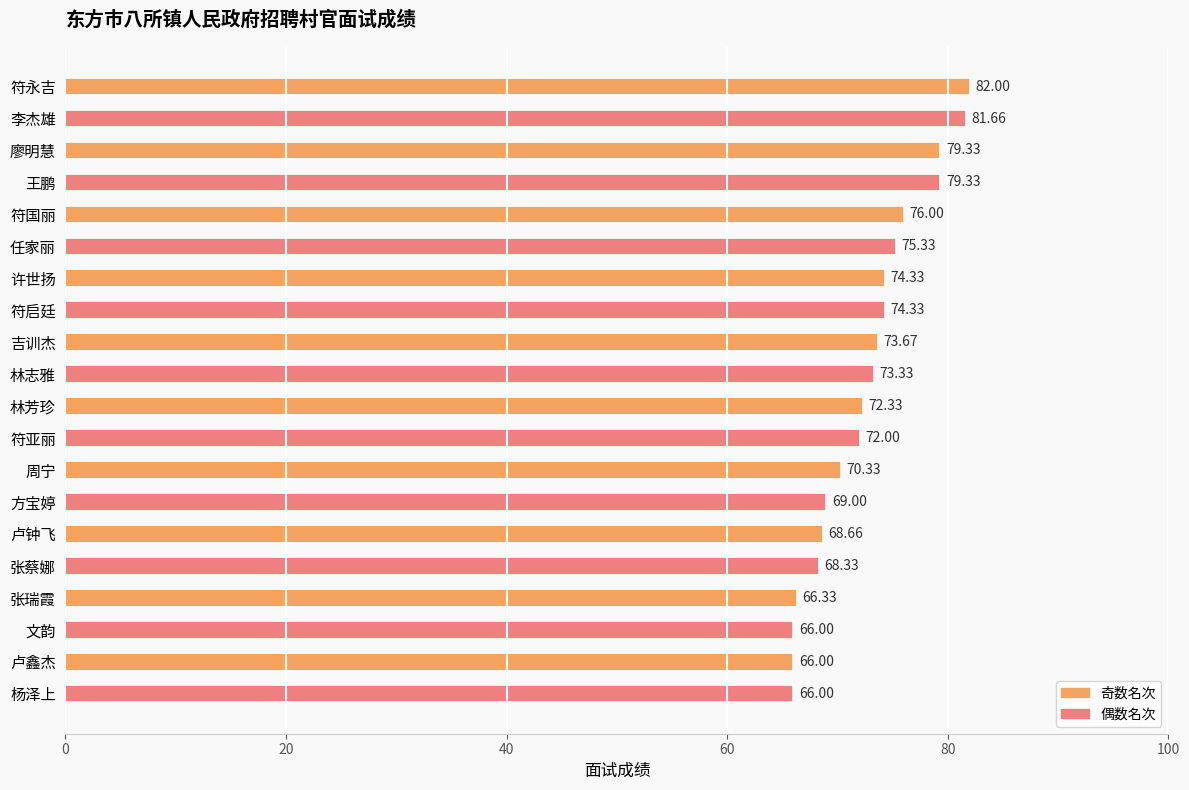

What is the difference between the maximum and second lowest values?

16.0